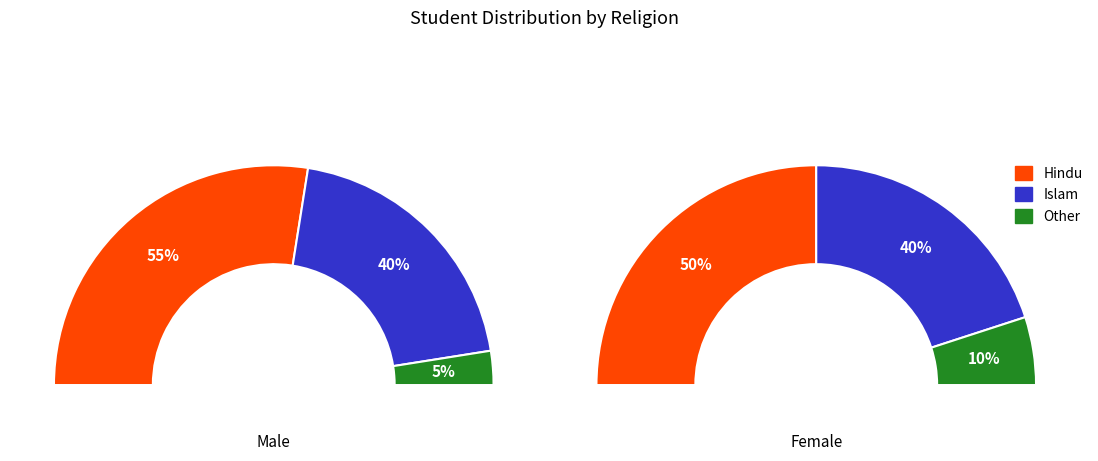

How many slices are in this pie chart?

3